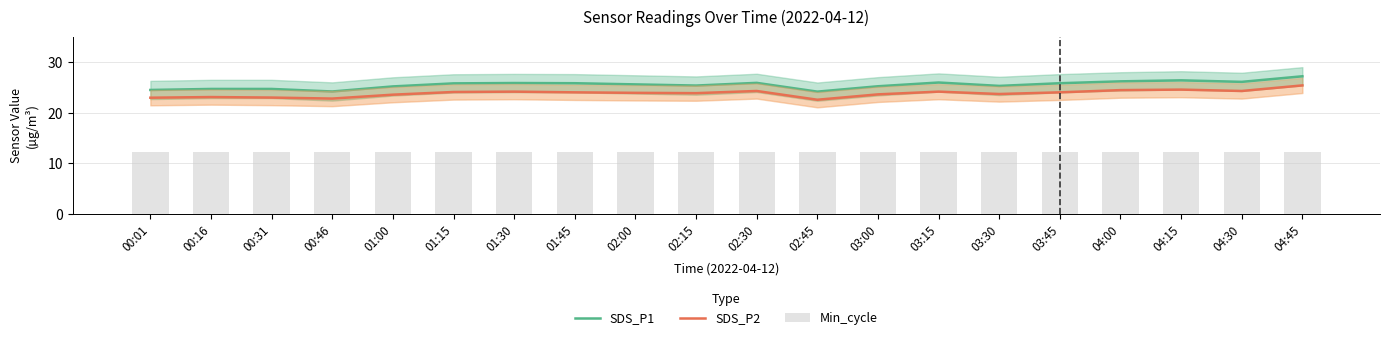

What is the average value of the Min_cycle series?

12.2